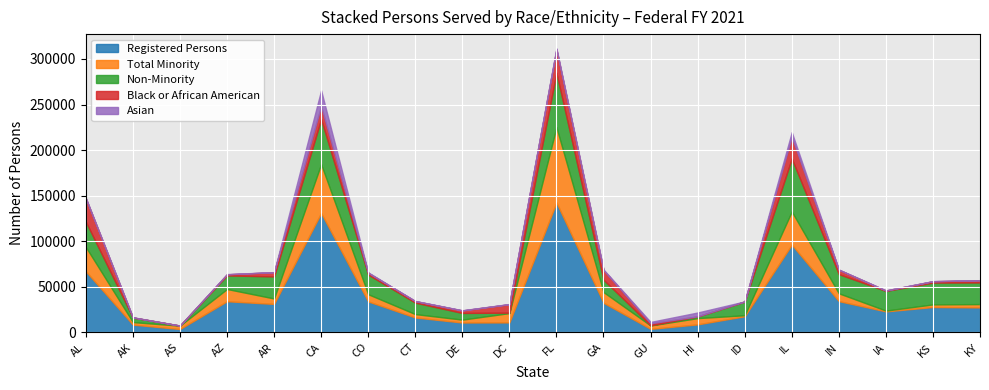

What is the highest value of the Registered Persons series?

142490